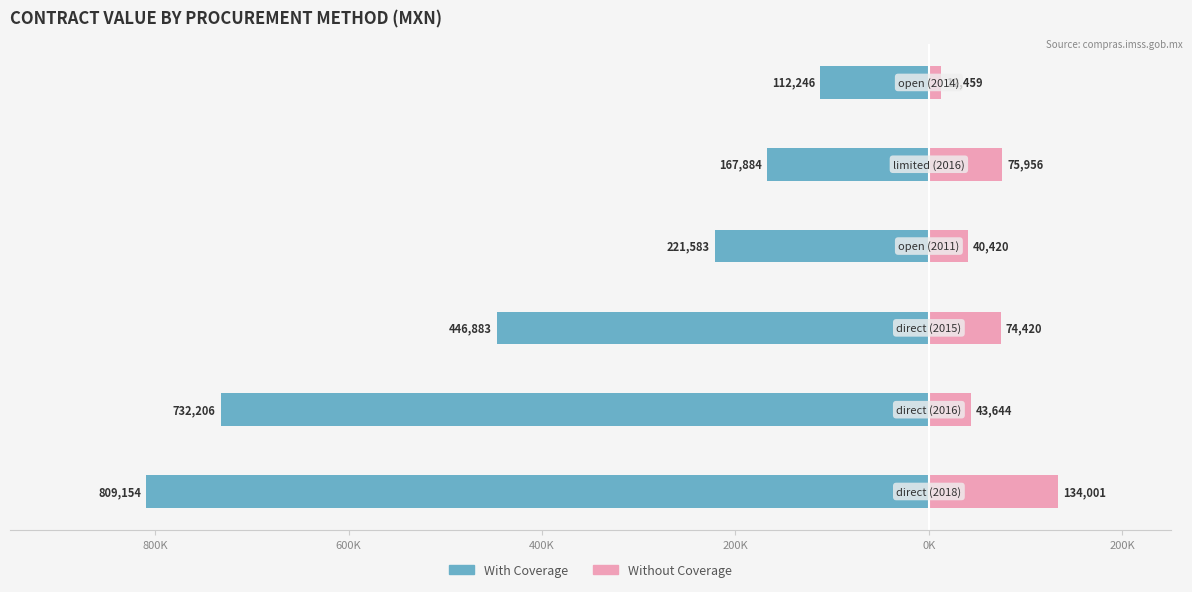

What is the highest value of the With Coverage series?

-112246.2